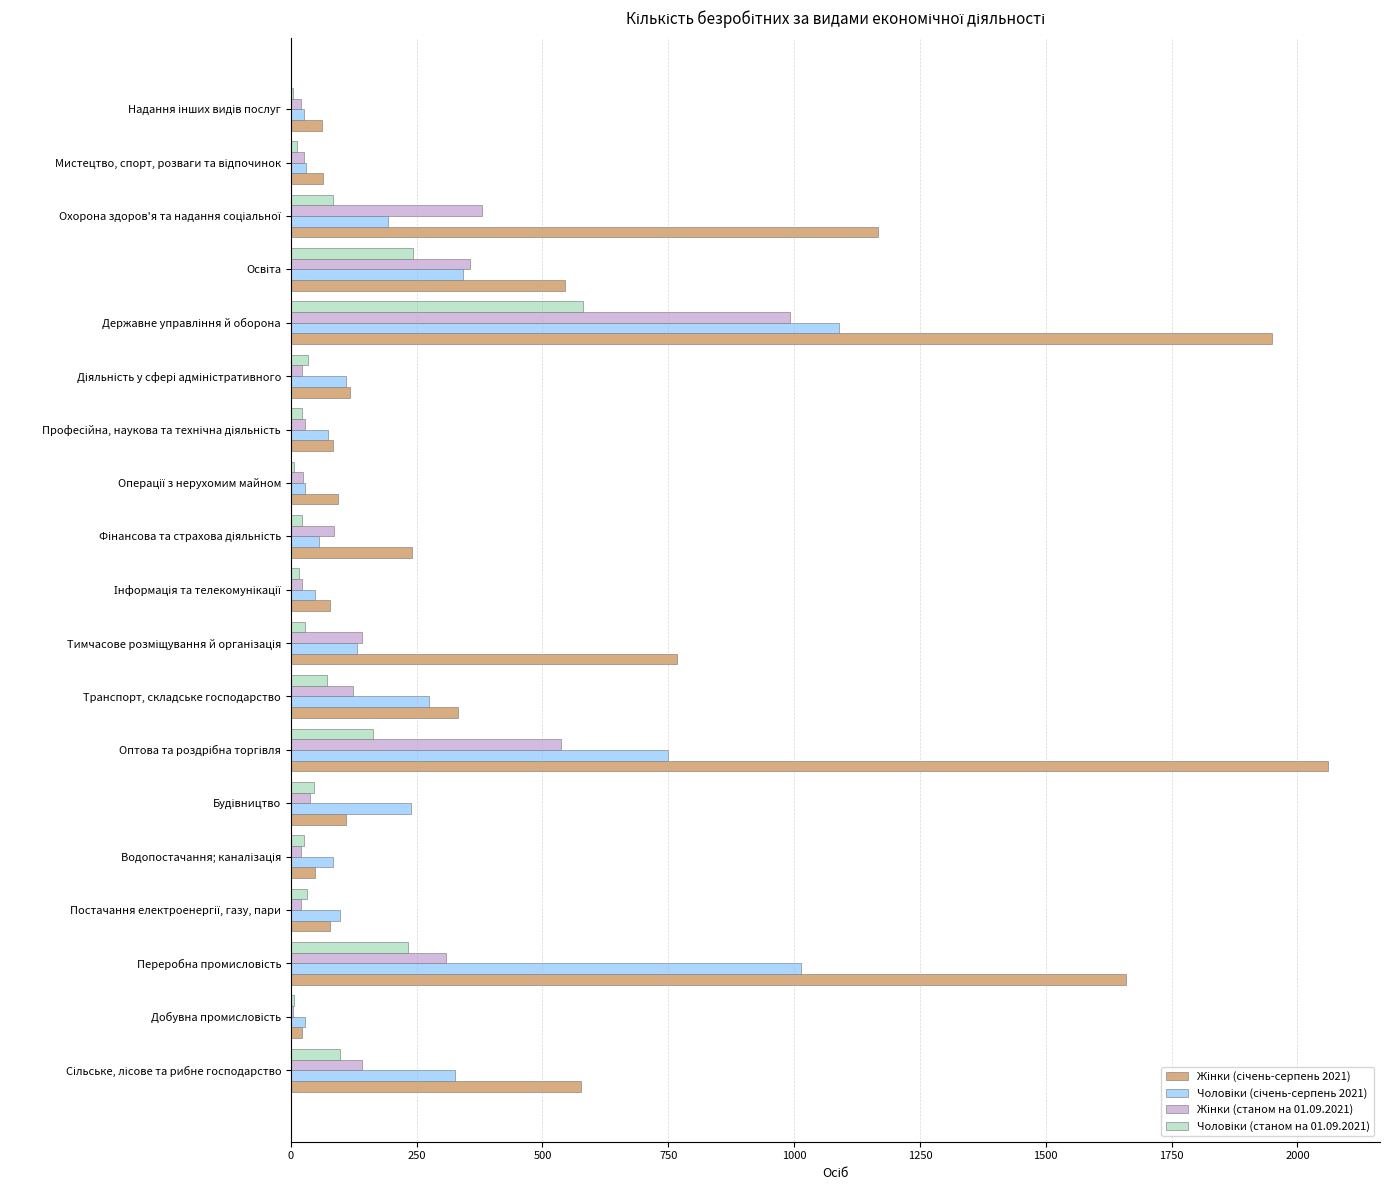

What is the maximum value shown in the chart?

2061